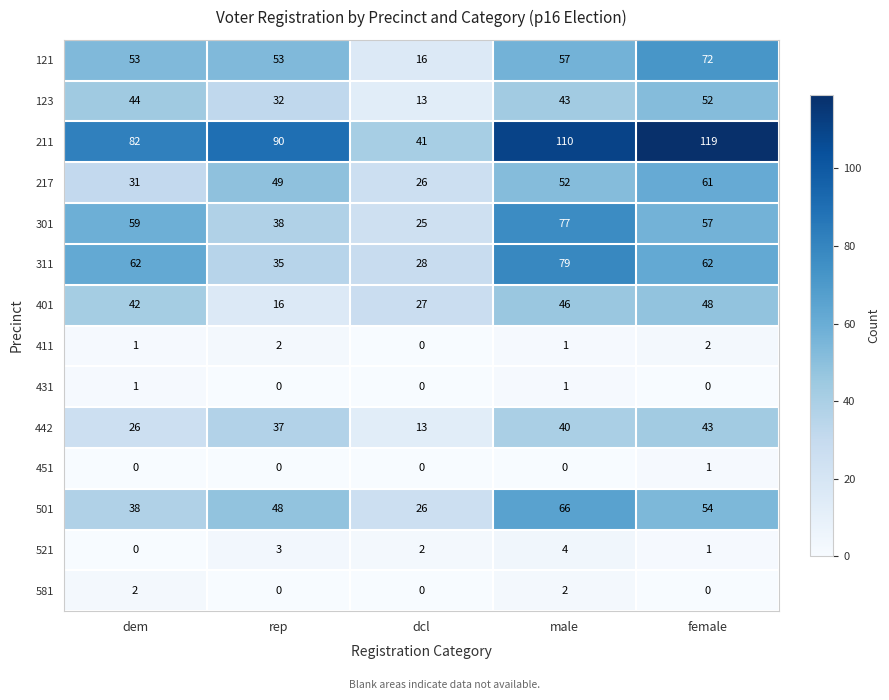

At how many categories does at least one series exceed 105?

2